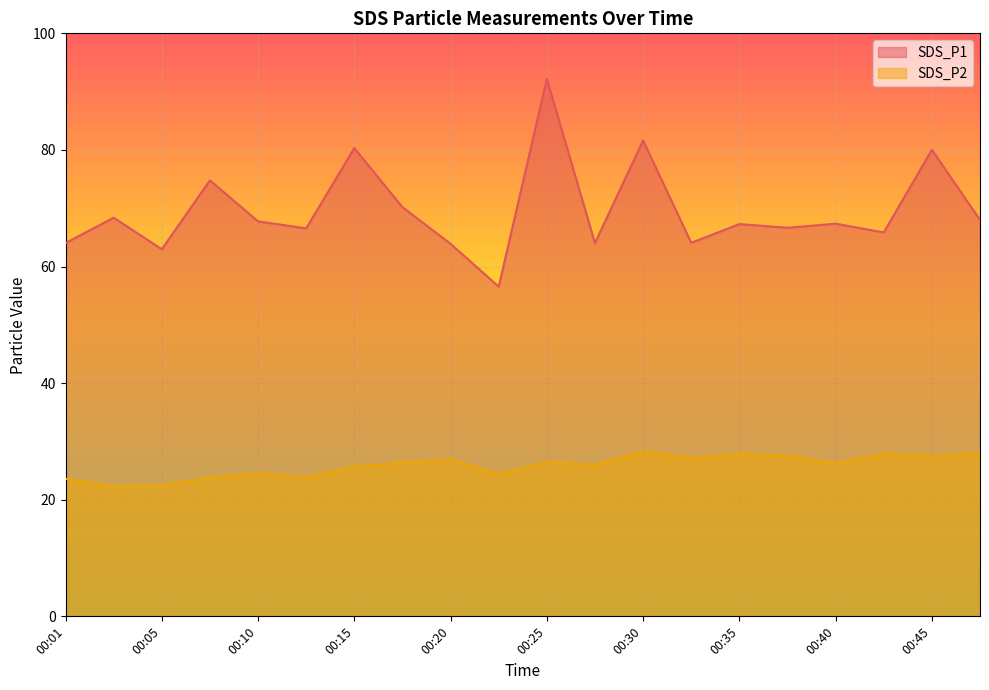

Where is the first local minimum for SDS_P2?

00:03